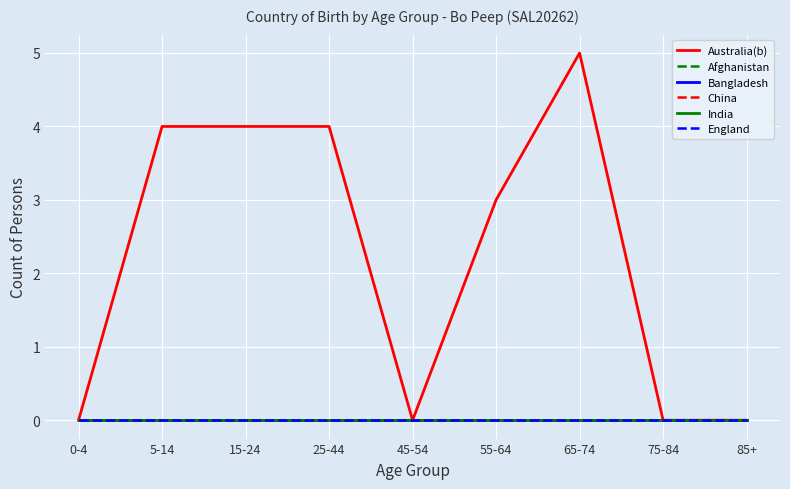

True or false: Afghanistan has a value of 0 at 55-64.

True